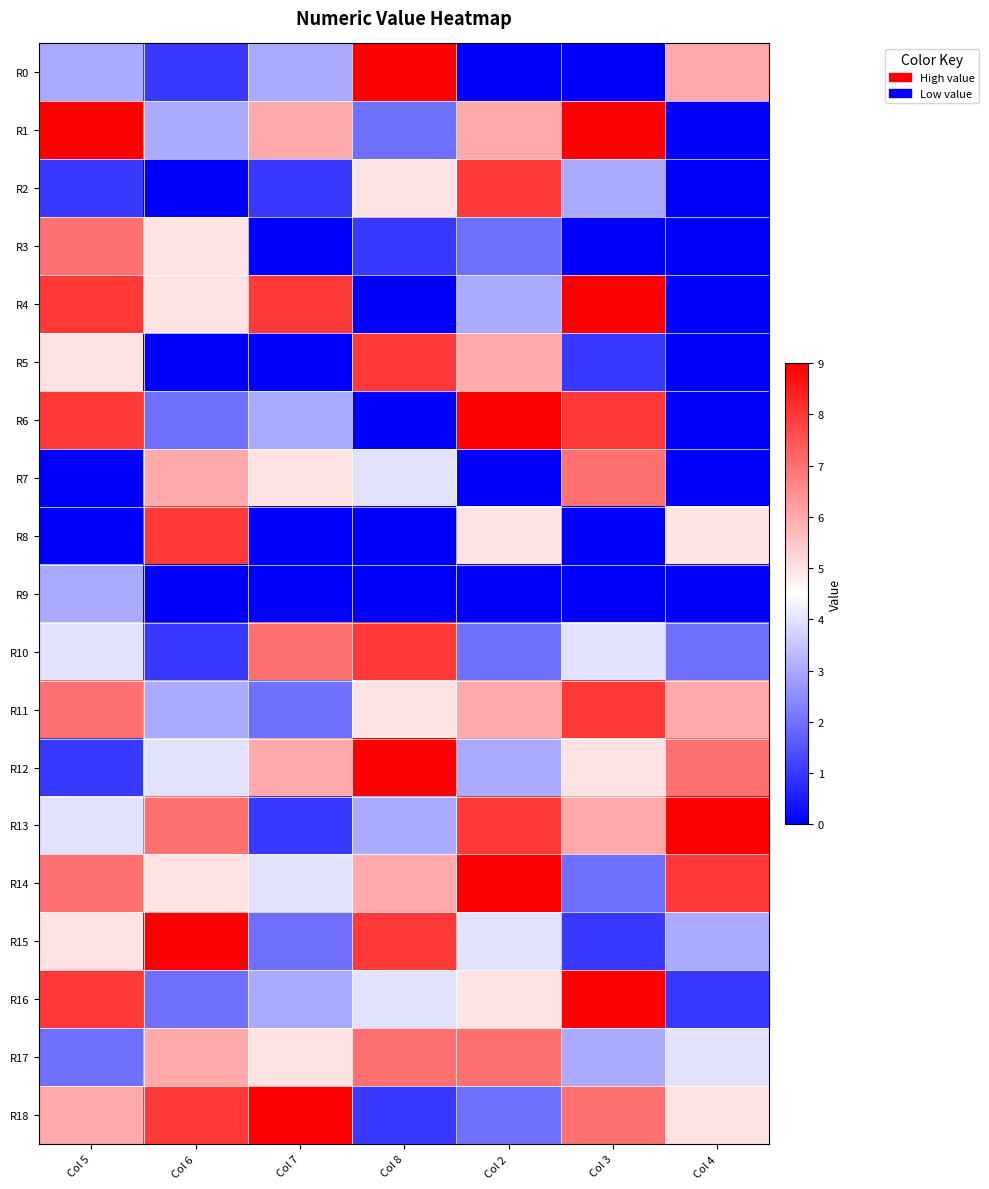

At how many categories does at least one series exceed 6?

7